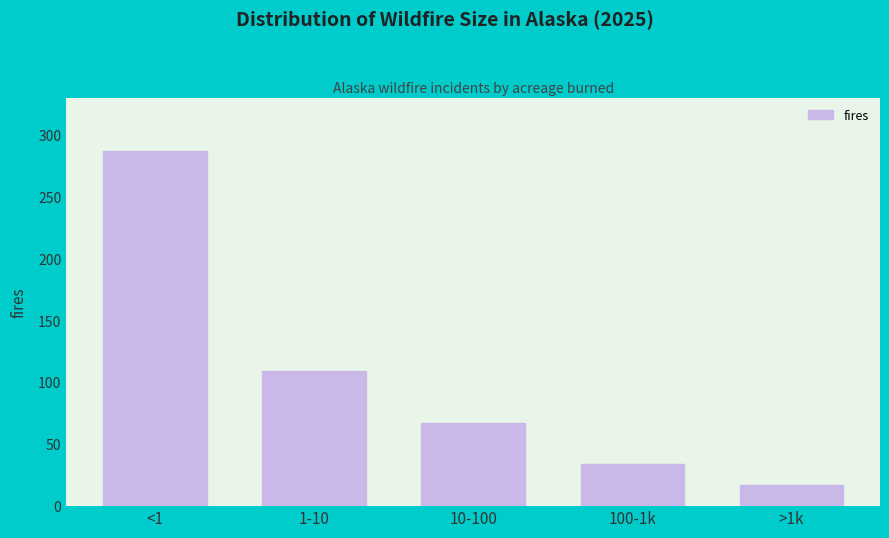

Reading left to right, what are all the values shown in this chart?

<1=287	1-10=109	10-100=67	100-1k=34	>1k=17